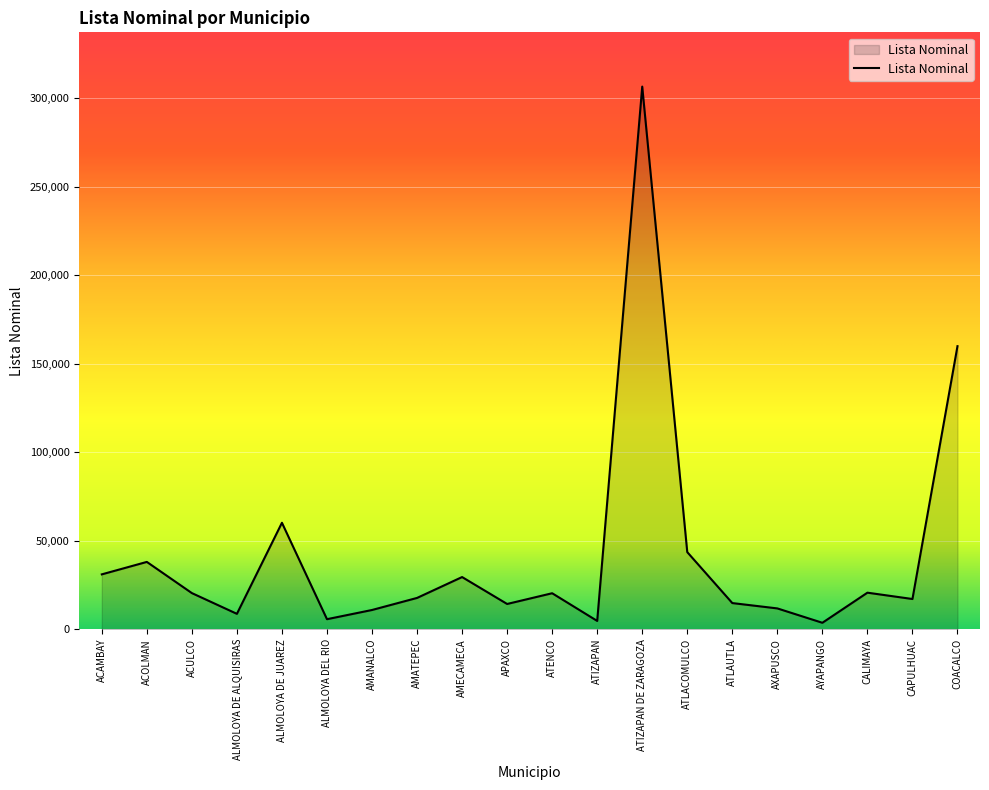

Read the value at ATIZAPAN DE ZARAGOZA, to the nearest 50.

306650